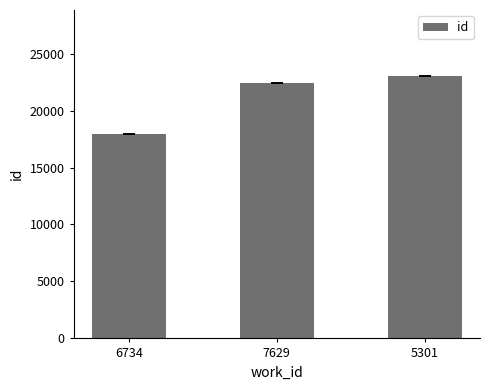

What is the change in value from 6734 to 7629?

+4489.7